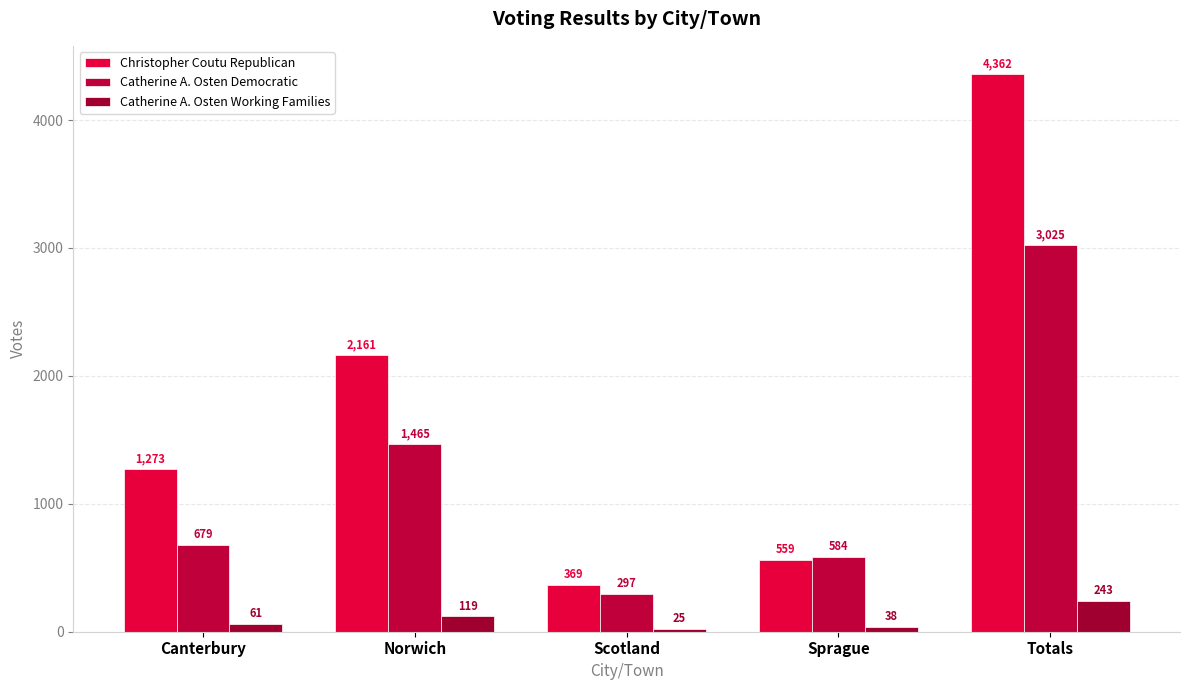

Rank the series at Canterbury from lowest to highest value.

Catherine A. Osten Working Families, Catherine A. Osten Democratic, Christopher Coutu Republican